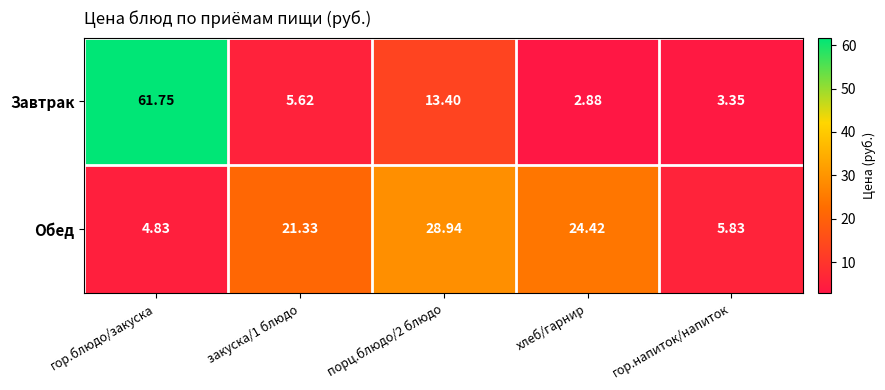

Where does the Завтрак series first go above 5?

гор.блюдо/закуска